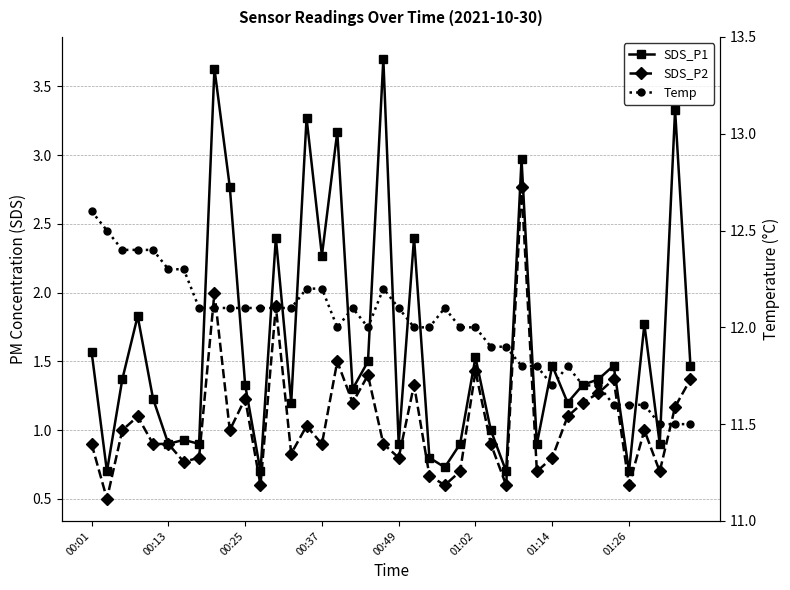

How many values in the Temp series are below 12?

14